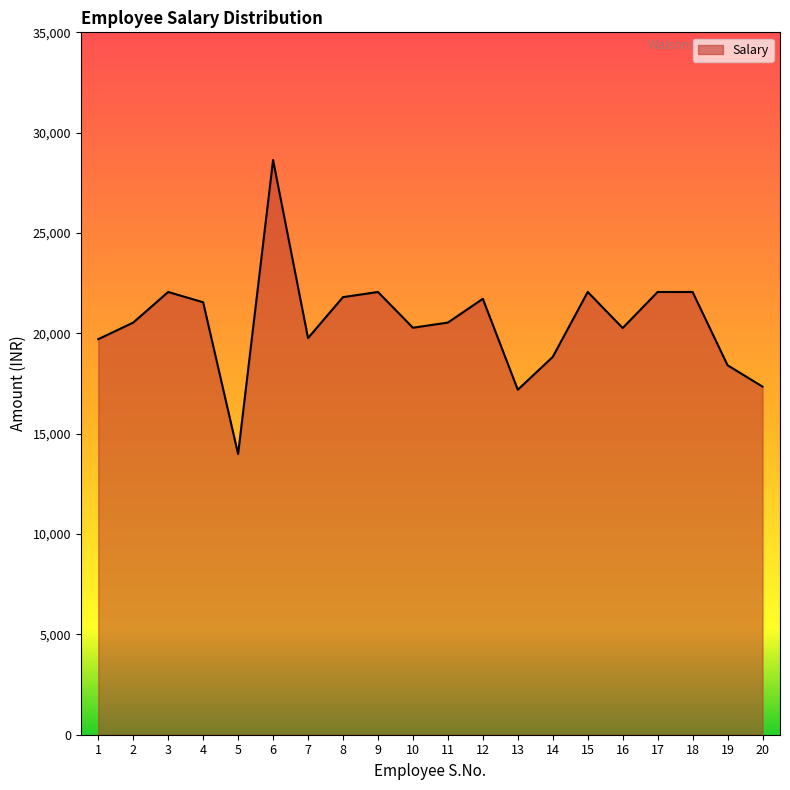

Which has a higher value, 15 or 1?

15